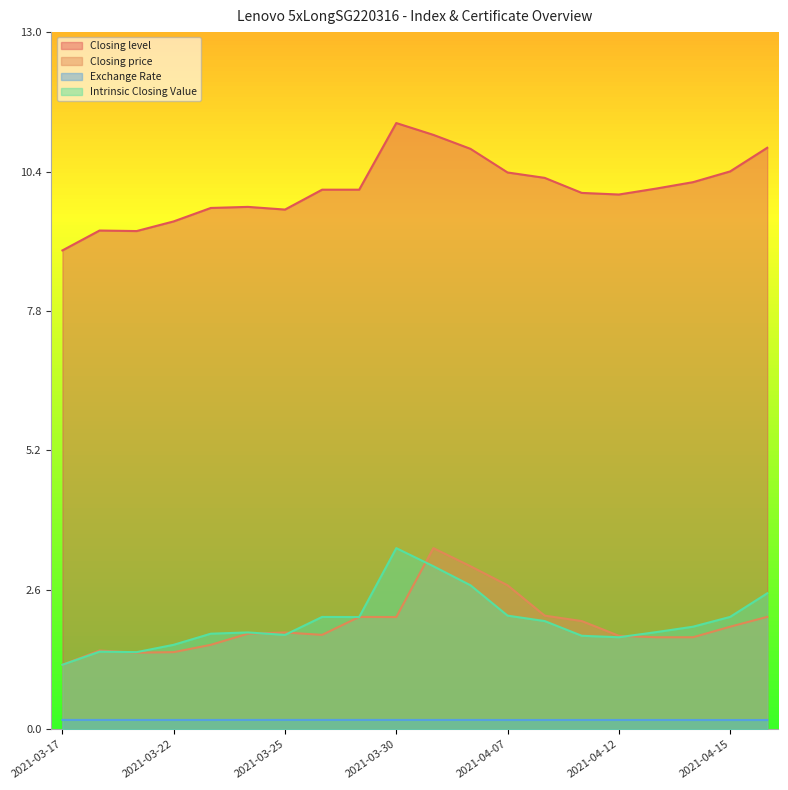

Which has a higher value, 2021-03-25 or 2021-04-01?

2021-04-01